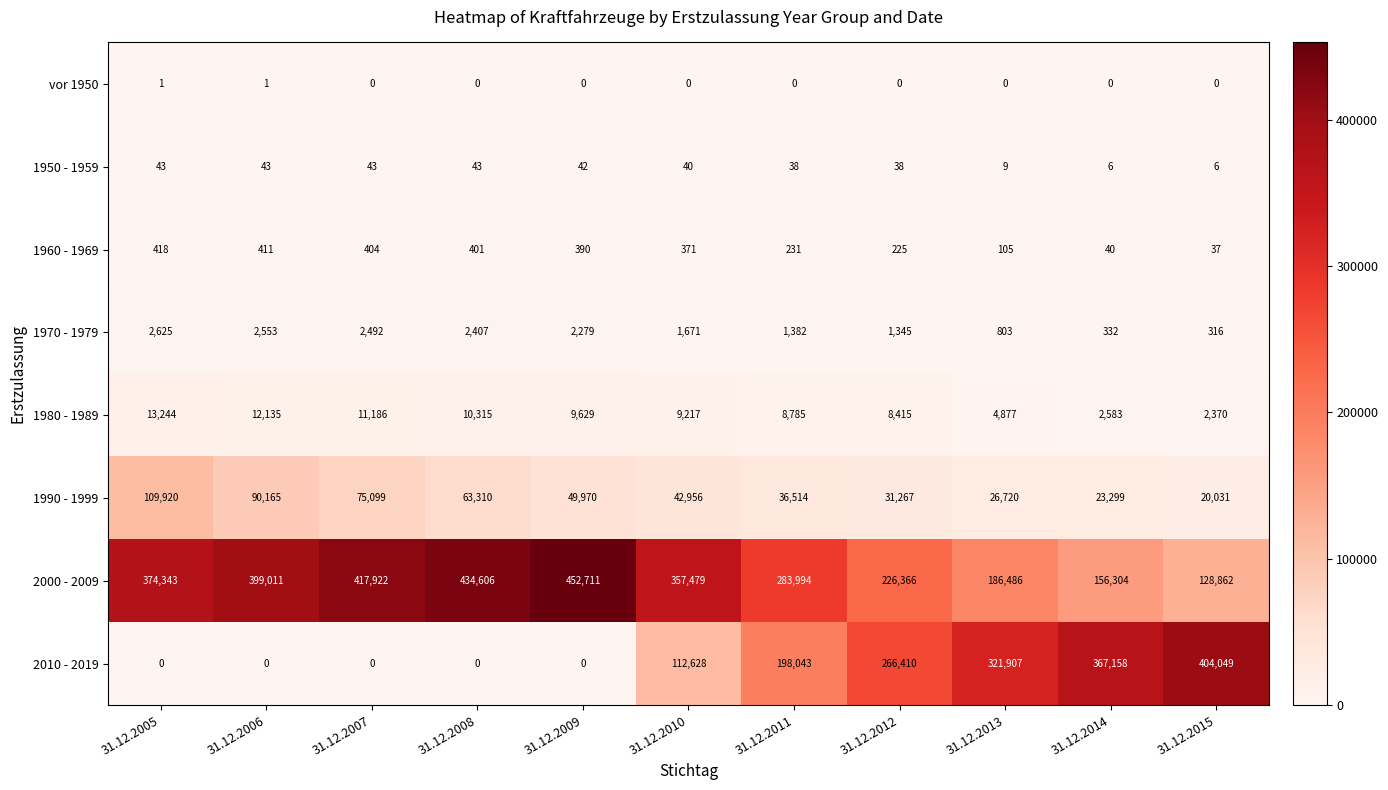

What is the sum of all 1950 - 1959 values?

351